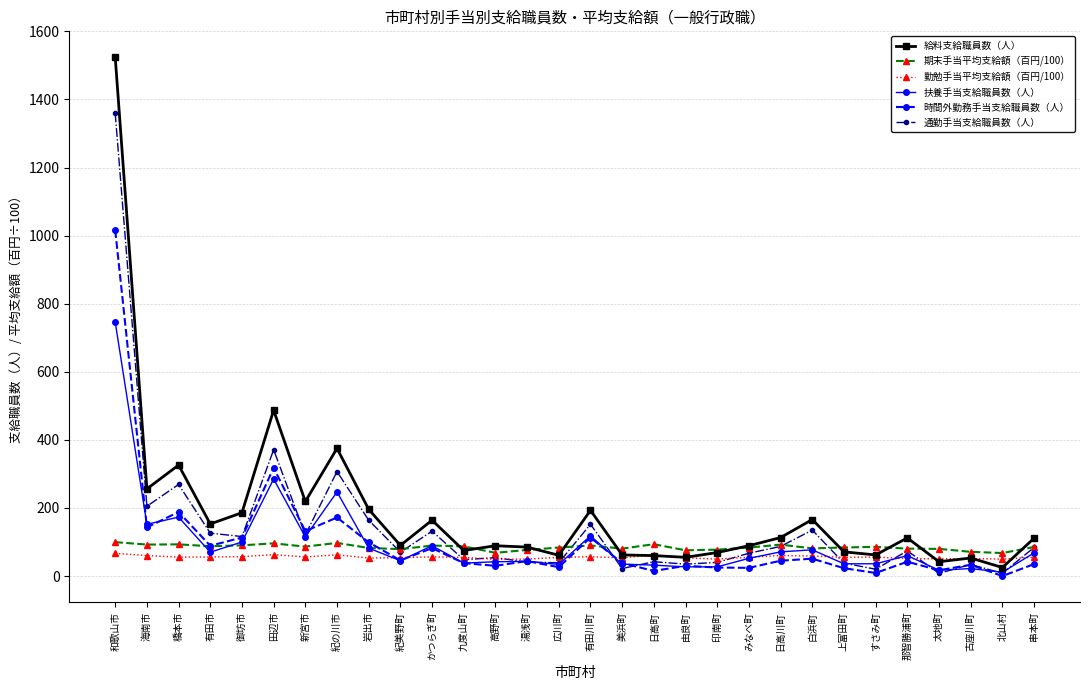

At how many categories does at least one series exceed 805?

1